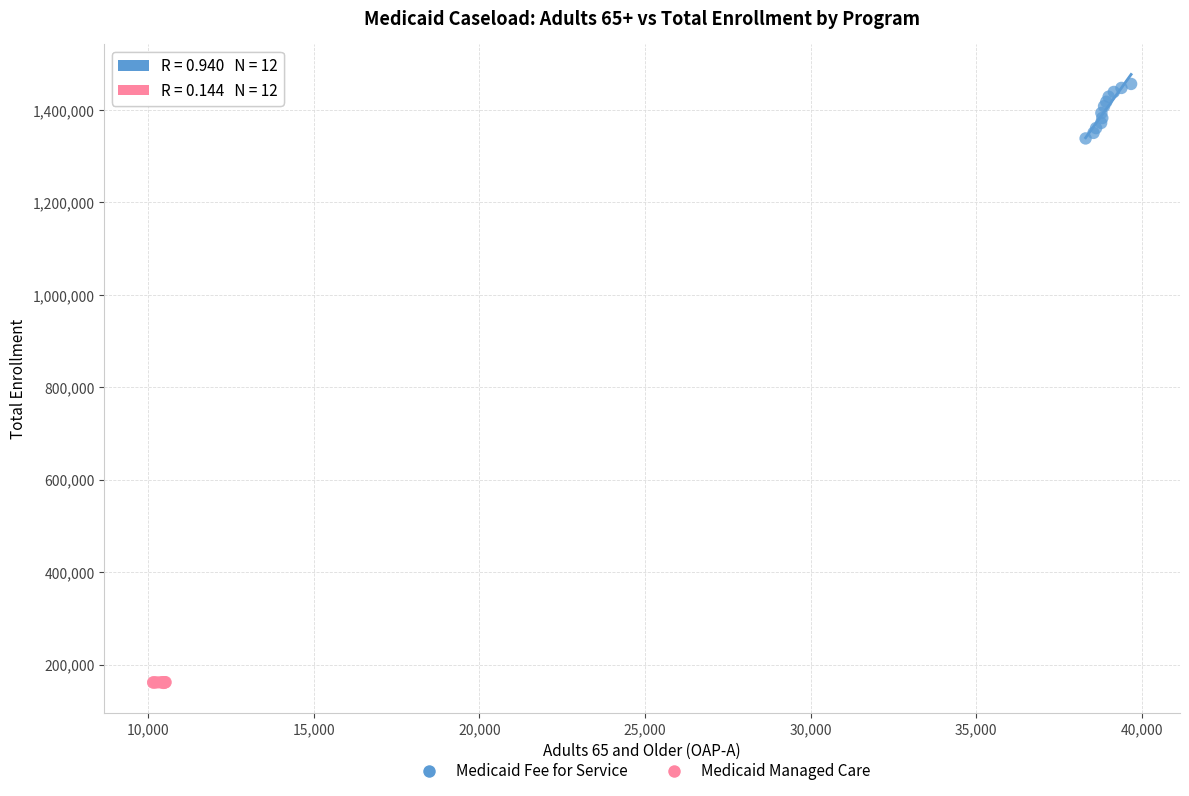

What are all the series names shown in the legend?

Medicaid Fee for Service, Medicaid Managed Care